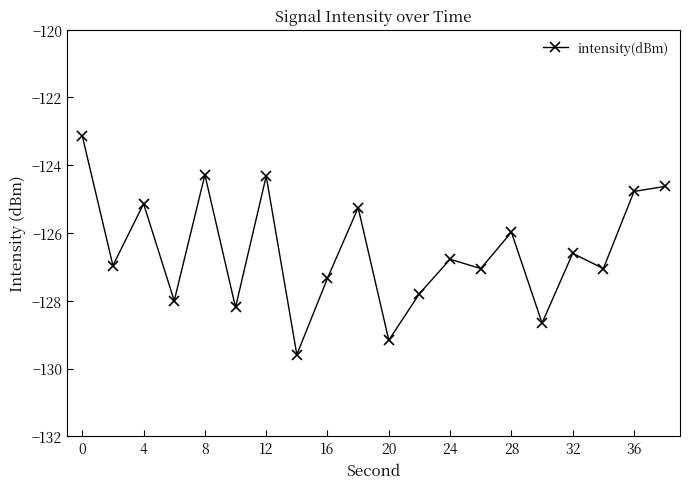

True or false: the data has more than 0 interior local peaks.

True